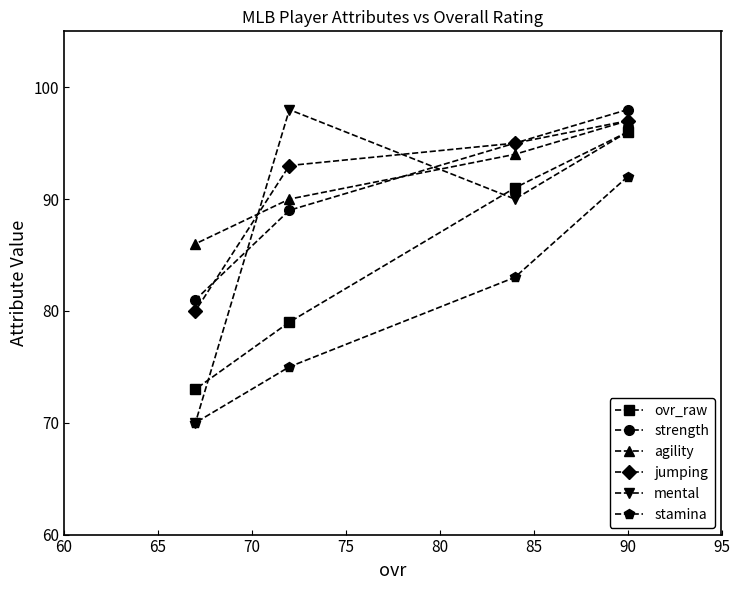

What is the value of the agility point at the 1st from the left?

86